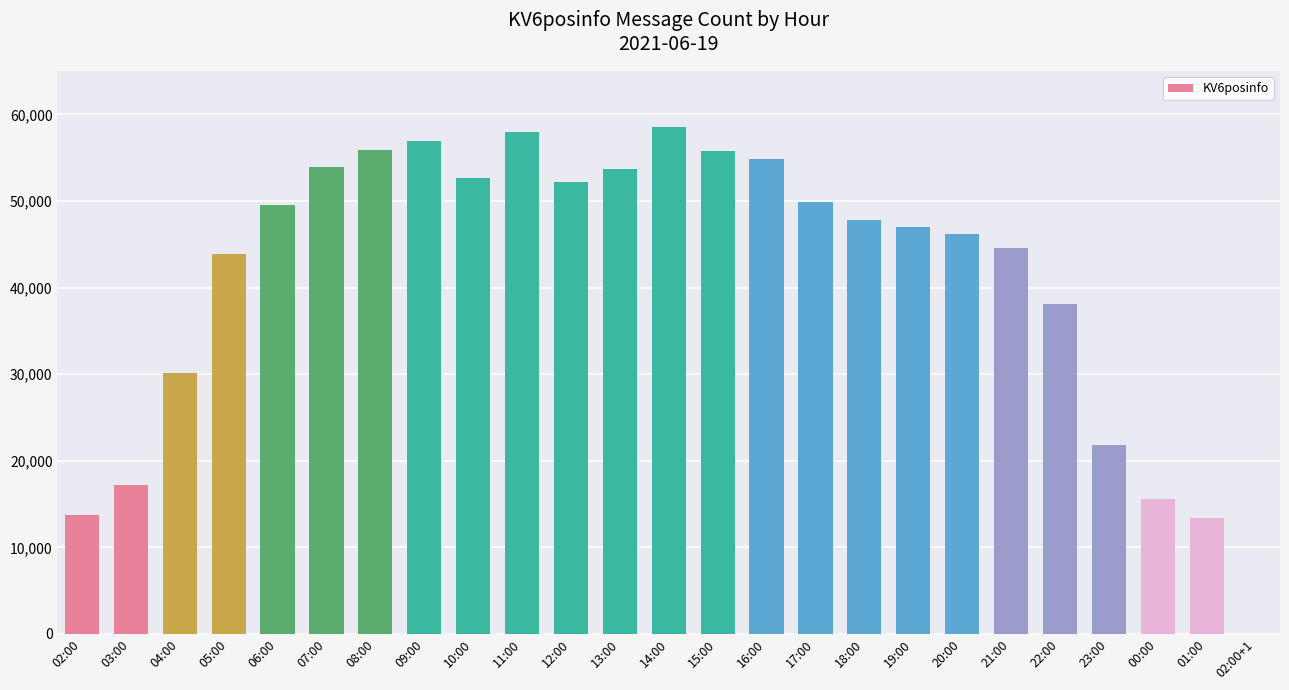

What is the sum of all values?

1031166